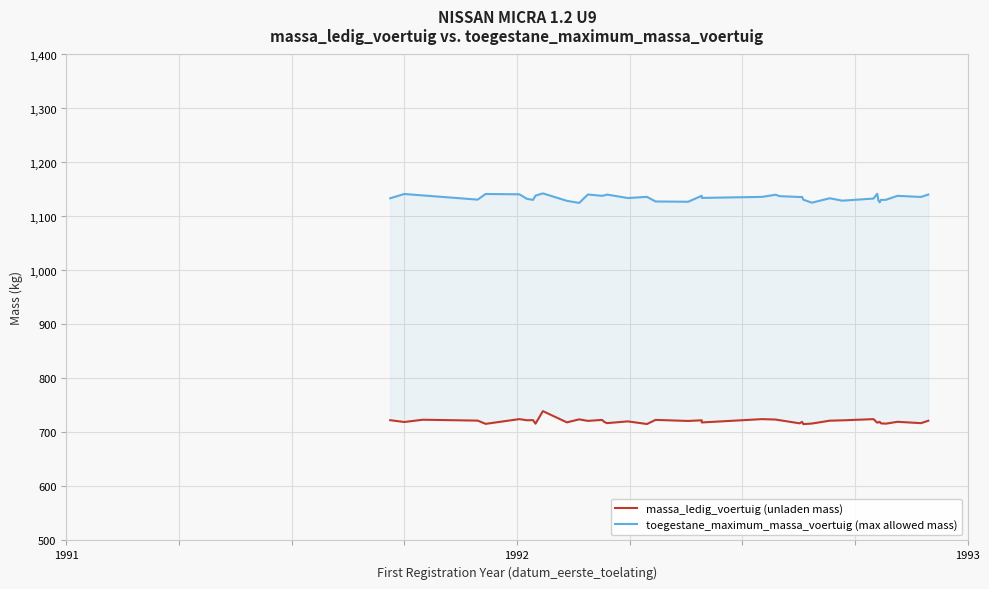

Reading right to left, what are all the values shown in this chart?

massa_ledig_voertuig (unladen mass): 721.7	717.3	719.8	716.3	716.9	719.7	718.7	718.3	724.7	722.4	721.8	716.5	715.4	719.7	716.9	722.8	723.9	724.7	718.5	722.6	721.3	723.3	715.6	720.5	717.3	719.4	723.2	721.4	724.3	718.7	739.5	716.3	722.9	722.6	724.8	715.9	722.0	723.6	719.4	722.7
toegestane_maximum_massa_voertuig (max allowed mass): 1140.7	1136.1	1138.2	1130.9	1130.6	1126.2	1129.7	1142.1	1133.2	1129.3	1133.7	1125.6	1131.1	1136.2	1136.1	1137.7	1140.3	1136.3	1134.4	1138.4	1127.3	1127.8	1136.4	1134.2	1140.6	1139.1	1138.3	1140.7	1125.1	1129.0	1142.8	1138.6	1130.8	1132.7	1141.1	1141.6	1131.2	1139.0	1141.7	1133.7